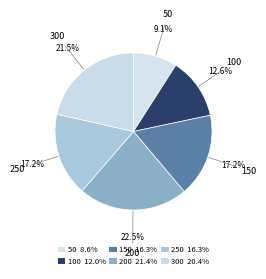

How many segments does this pie chart have?

6